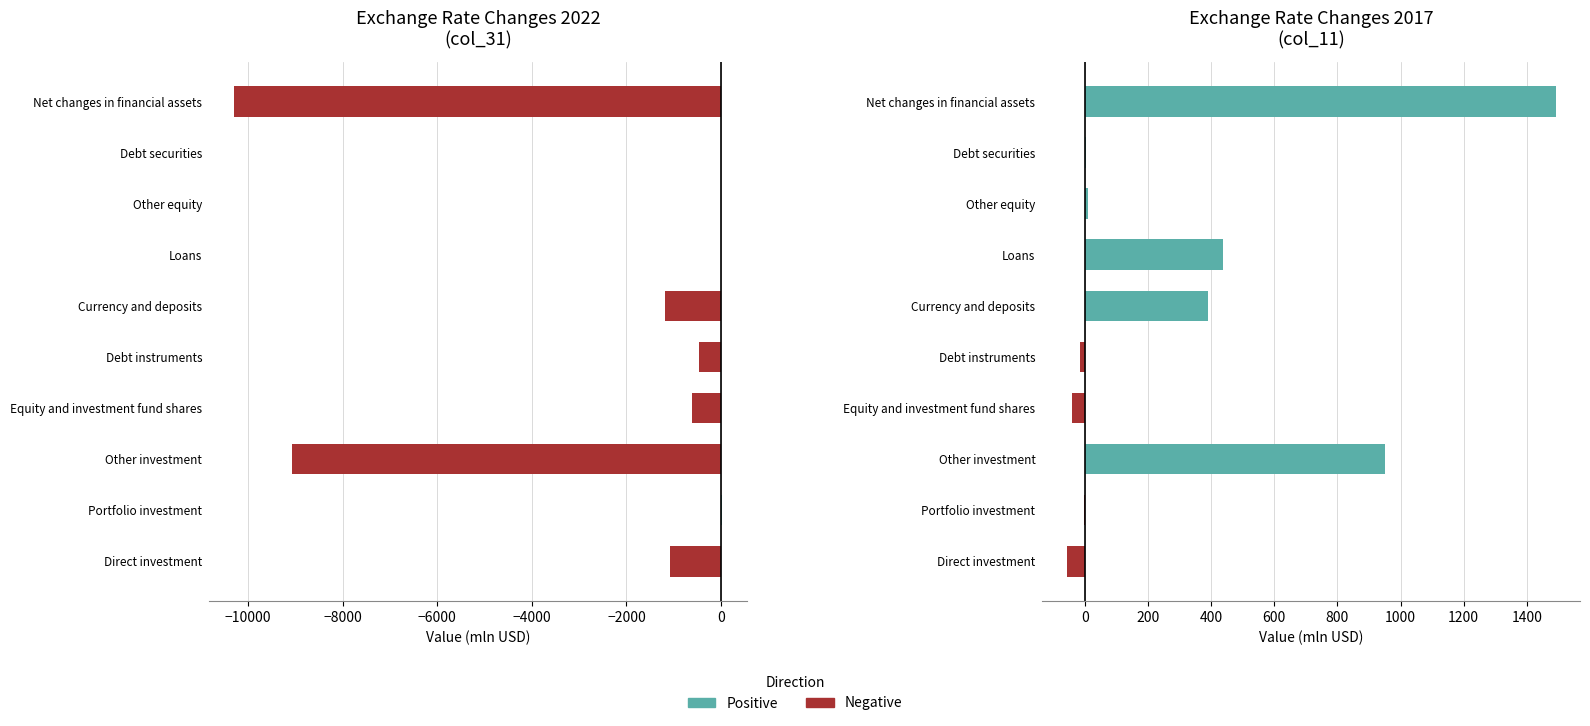

Between Debt instruments and Other equity, which series saw the biggest shift?

Negative